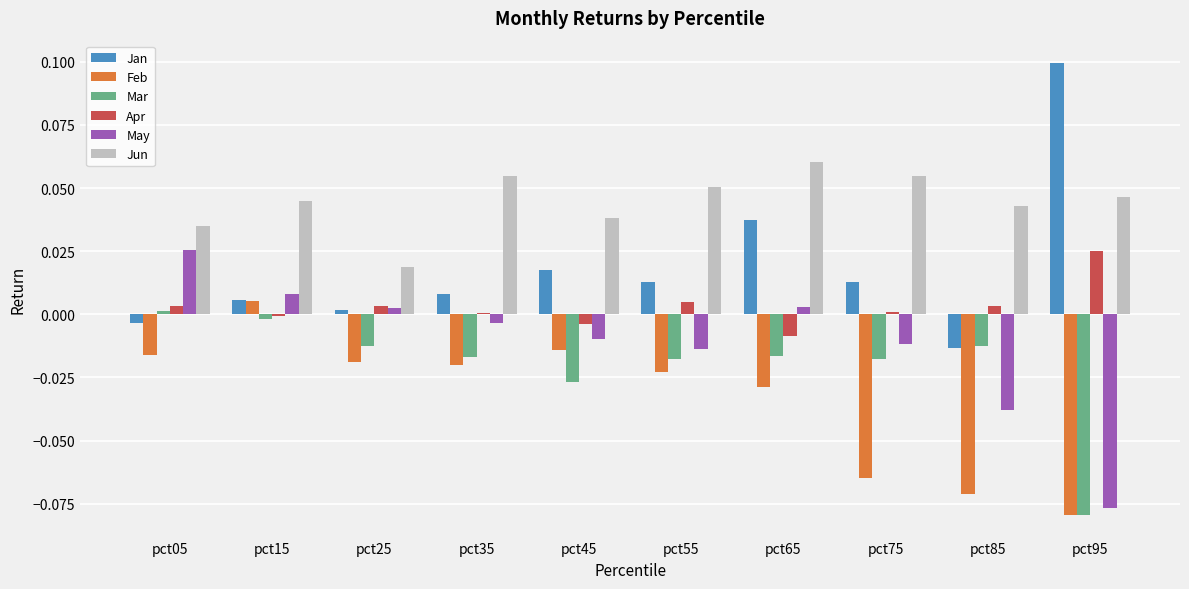

At which category is the sum across all series the highest?

pct15